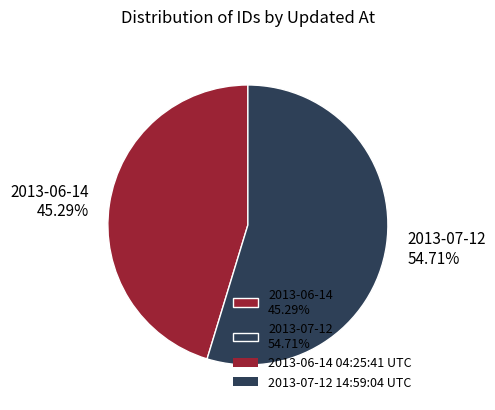

Is the sum of 2013-07-12 54.71% and 2013-06-14 45.29% greater than half?

Yes